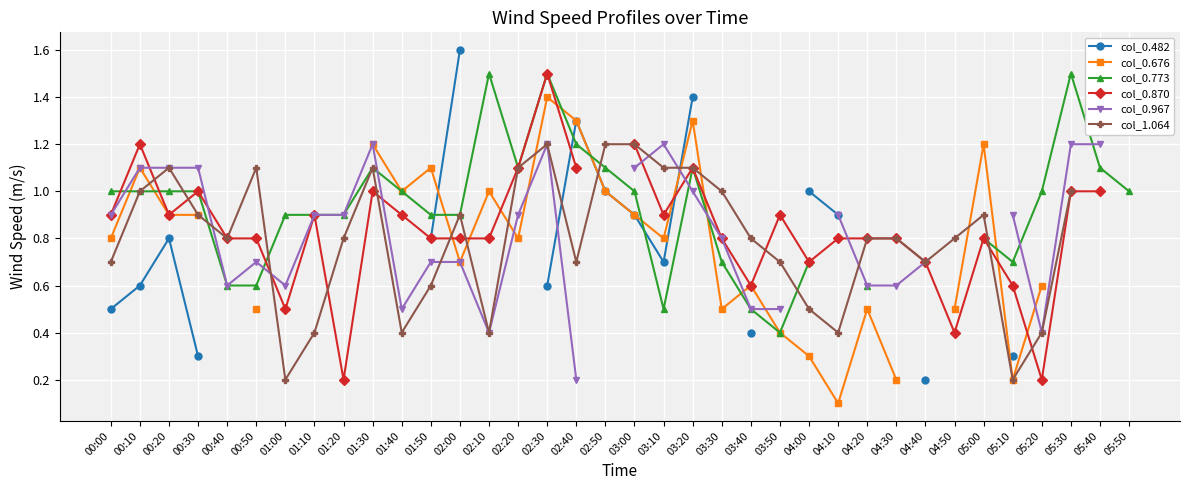

Where does the col_0.482 series first go above 1?

02:00